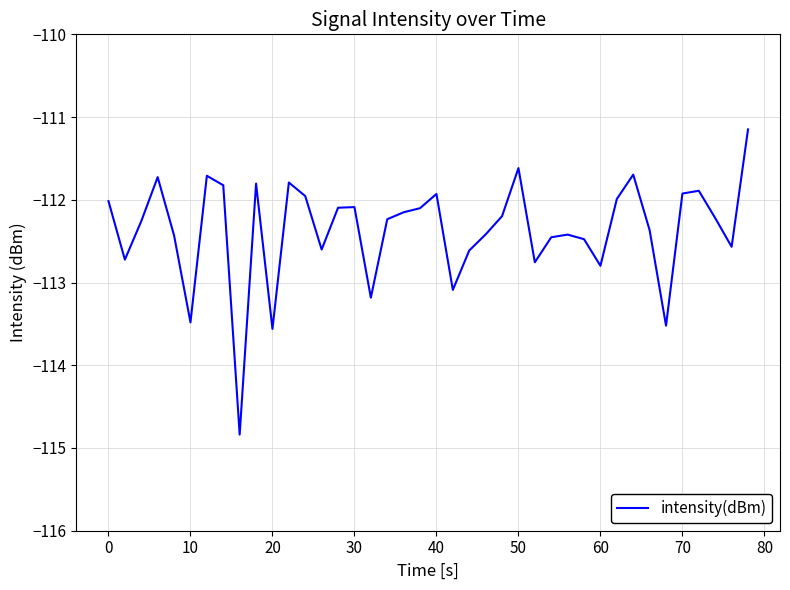

What is the smallest value displayed?

-114.8